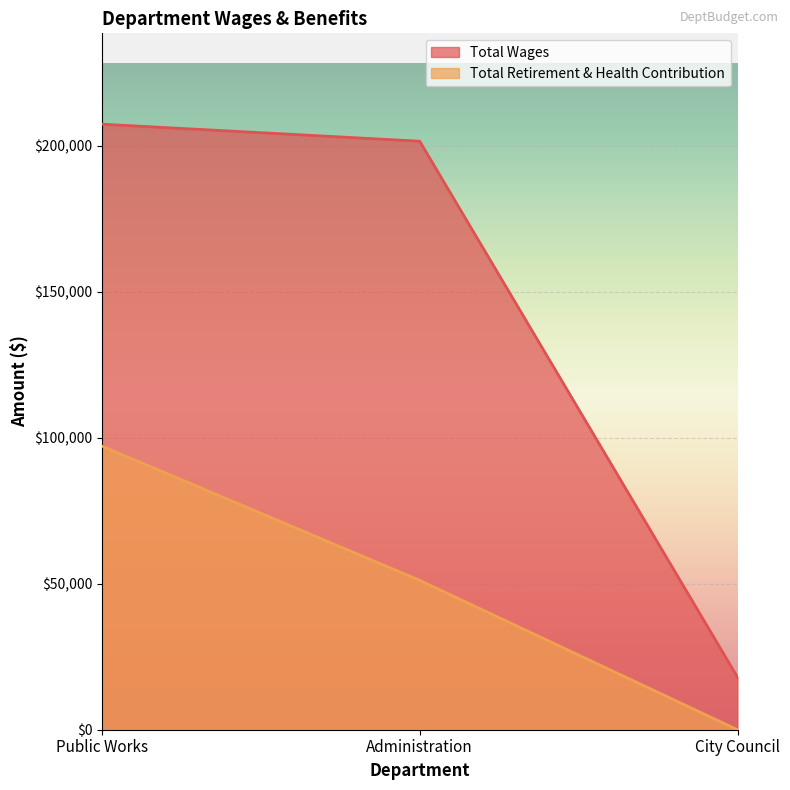

At which label does Total Wages first exceed 201600?

Public Works